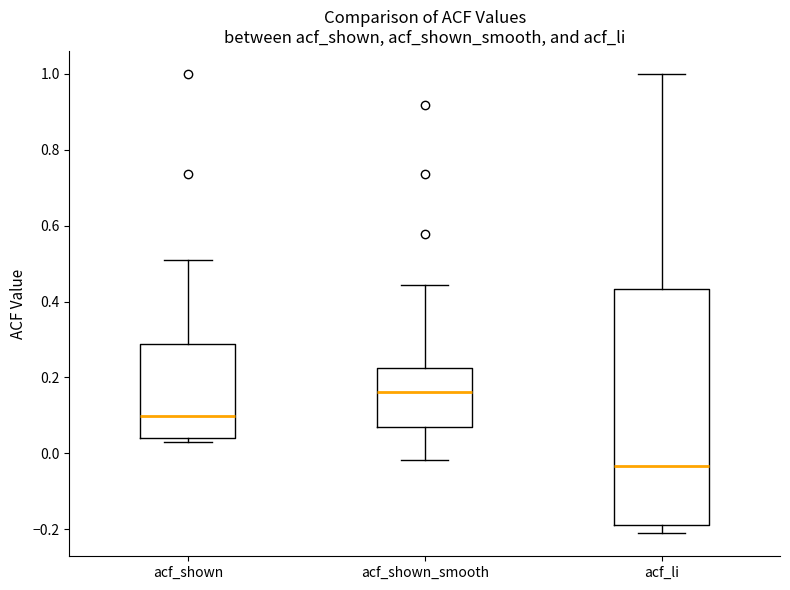

Reading left to right, read every box against the y-axis: the position of its median line, the range the box covers, and the ends of its whiskers. The values are not printed on the chart, so give them approximately, as read against the axis.

acf_shown: median 0.10, box 0.04 to 0.28, whiskers 0.04 (just below the box's lower edge) to 0.52
acf_shown_smooth: median 0.16, box 0.06 to 0.22, whiskers -0.02 to 0.44
acf_li: median -0.04, box -0.18 to 0.44, whiskers -0.22 to 1.00